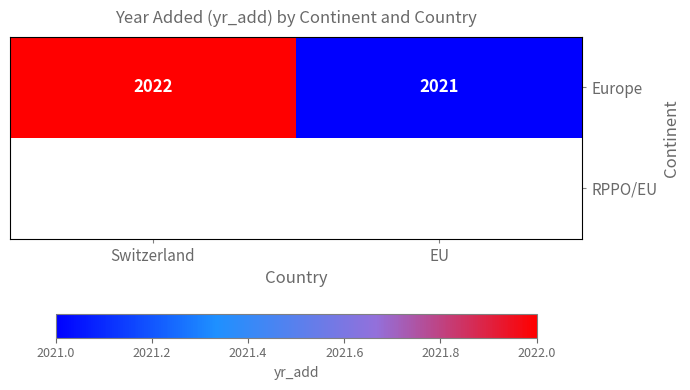

How many Europe values are between 2021 and 2022?

2